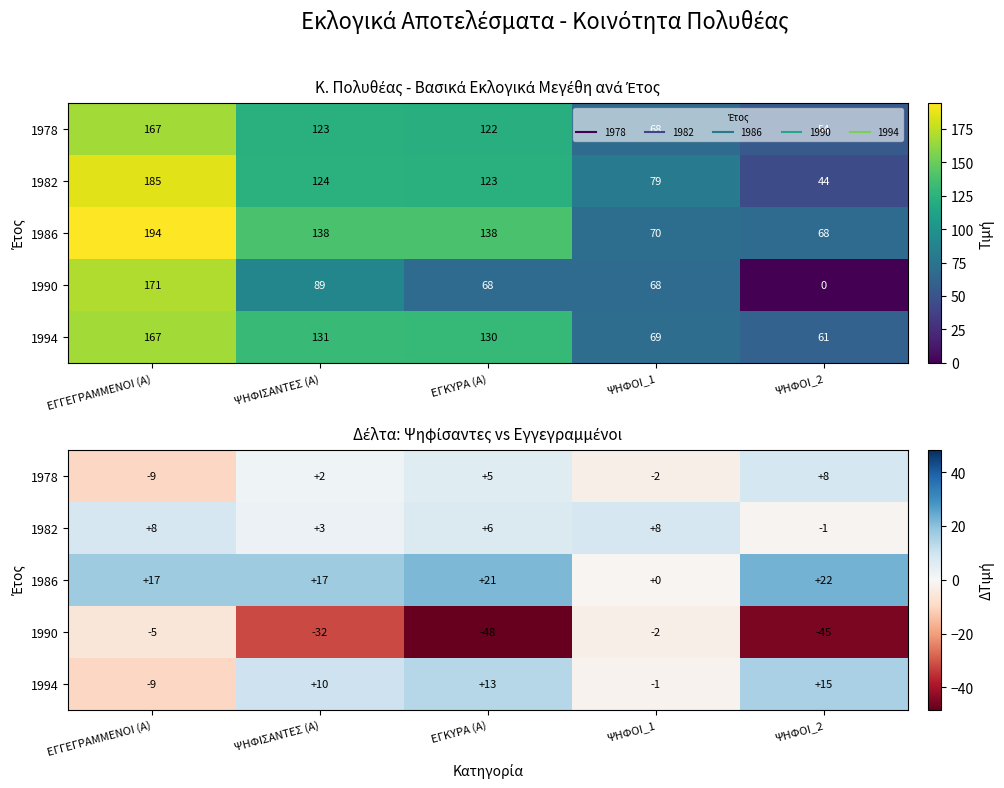

The value of 1994 at ΕΓΚΥΡΑ (Α) is 24.3. True or false?

False